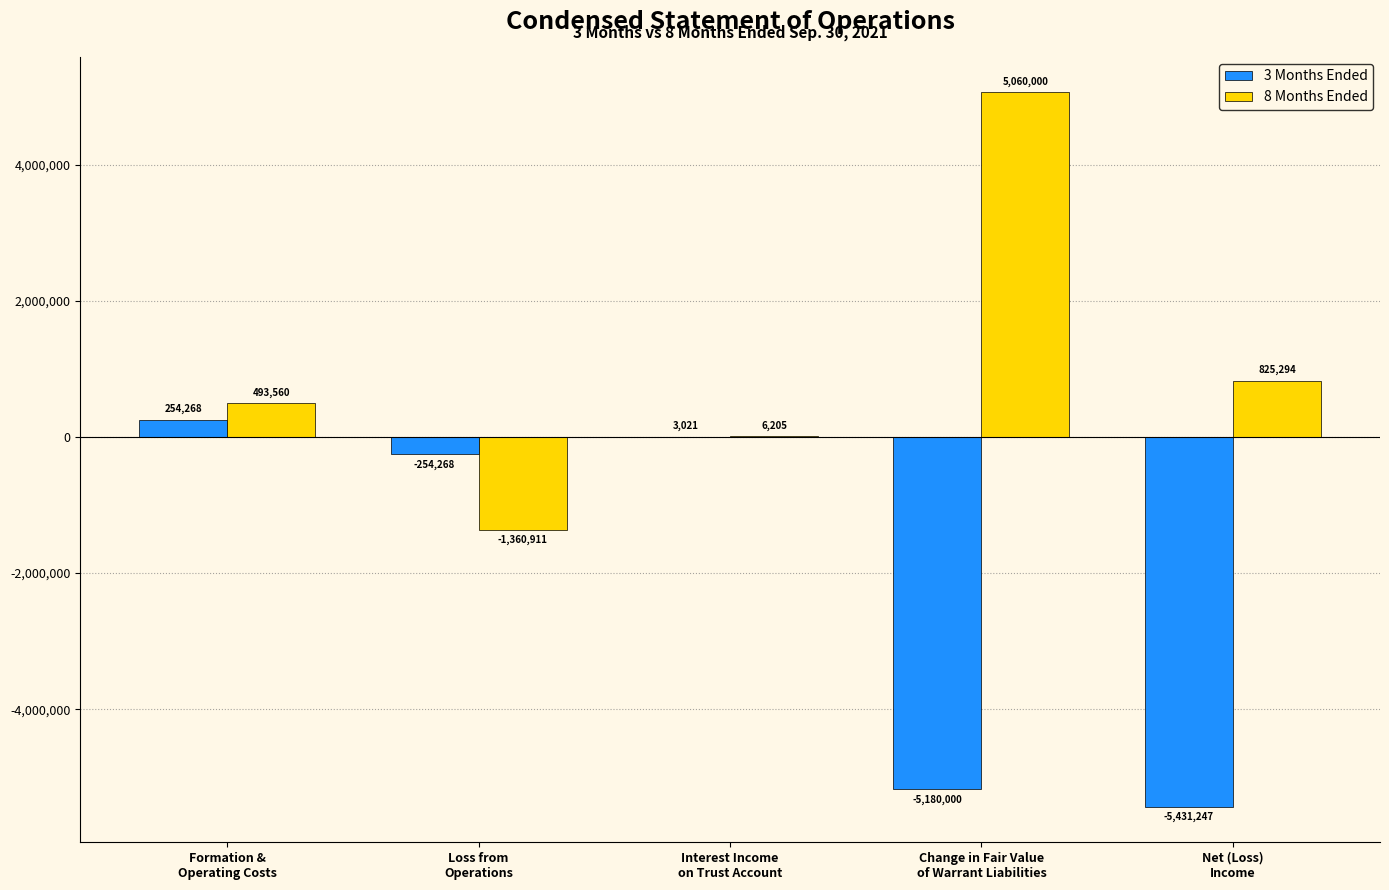

How many series are shown in this chart?

2